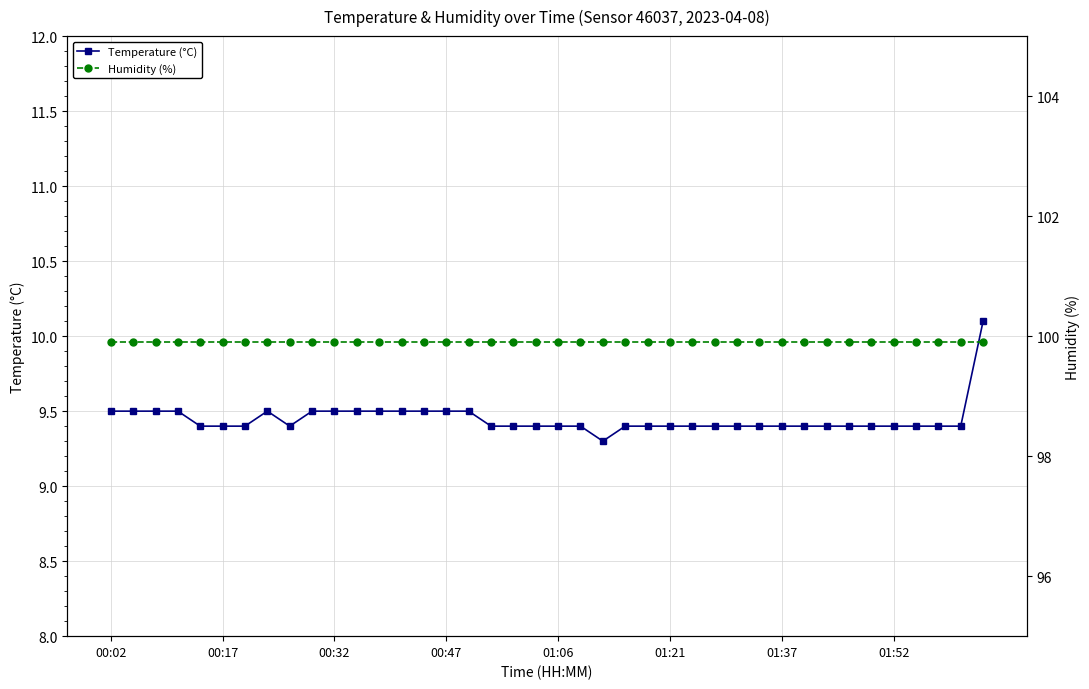

List the series in order of their peak value, highest first.

Humidity (%), Temperature (°C)